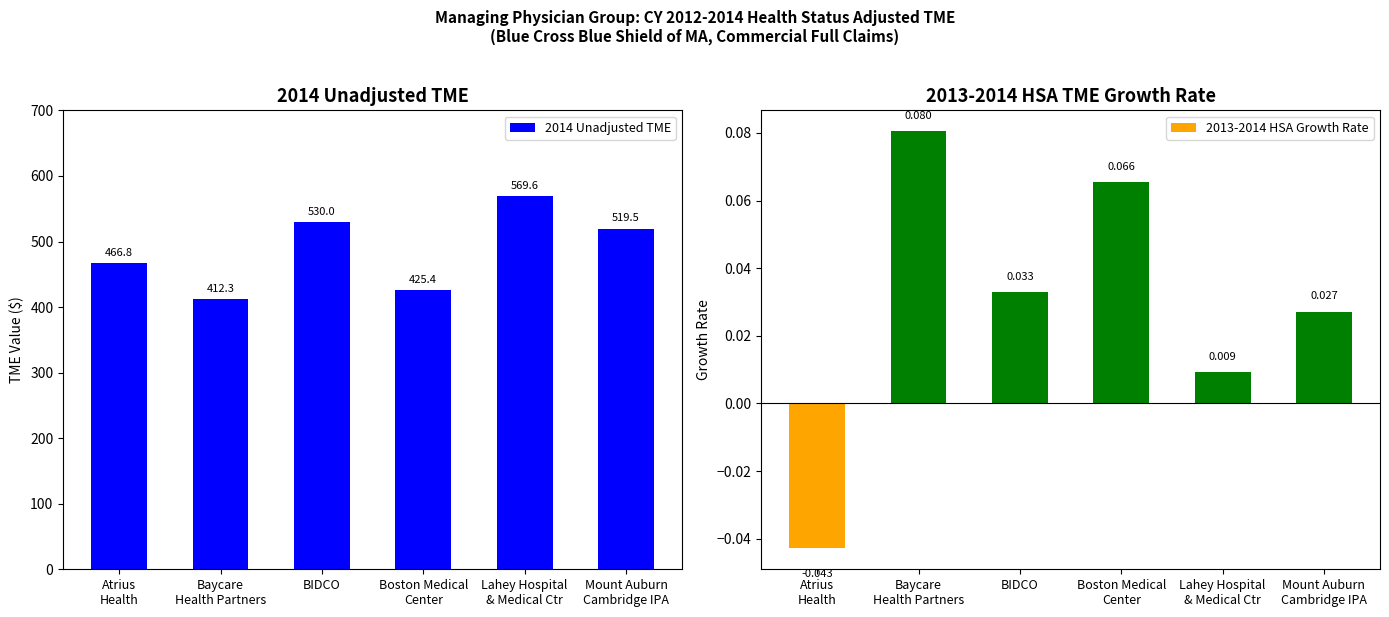

What is the maximum value shown in the chart?

569.6